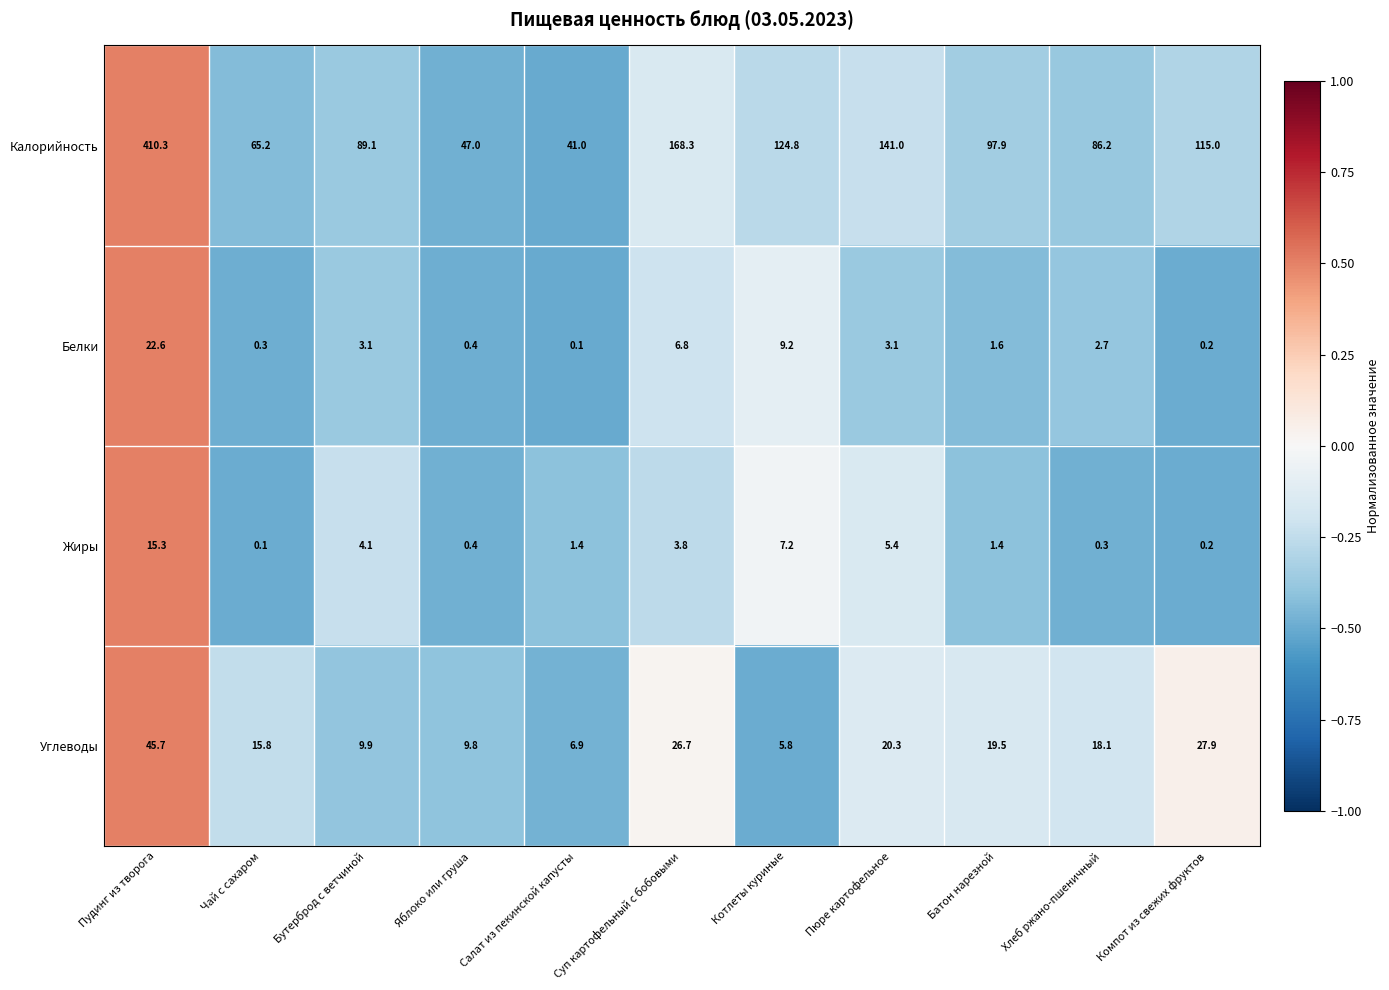

Which series changed the most between Бутерброд с ветчиной and Компот из свежих фруктов?

Калорийность